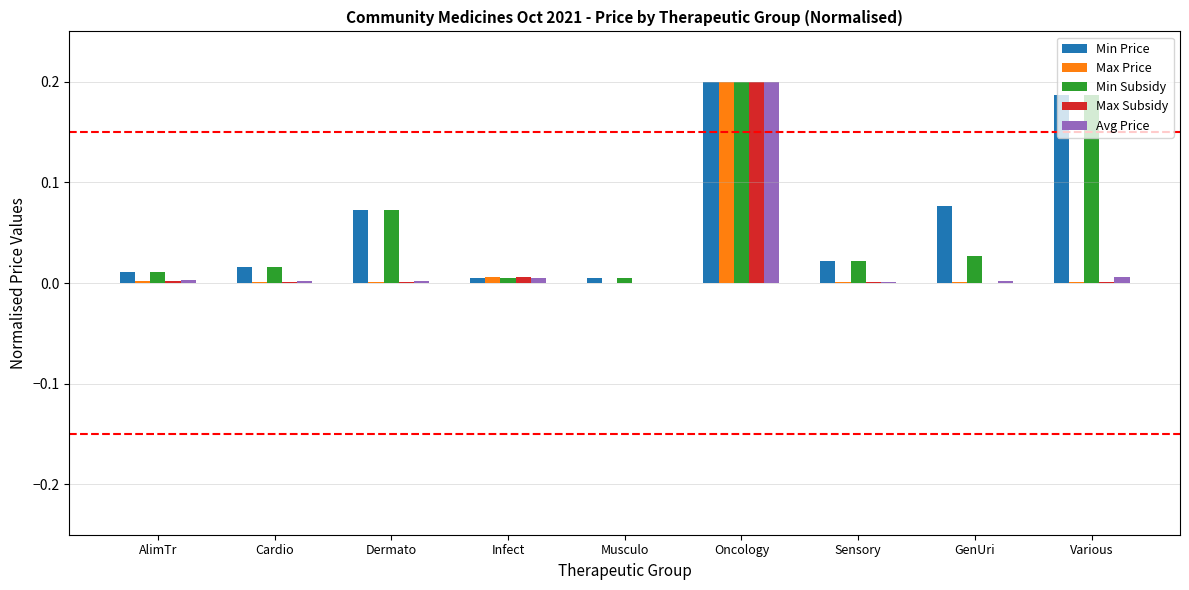

At which category is the sum across all series the highest?

Oncology